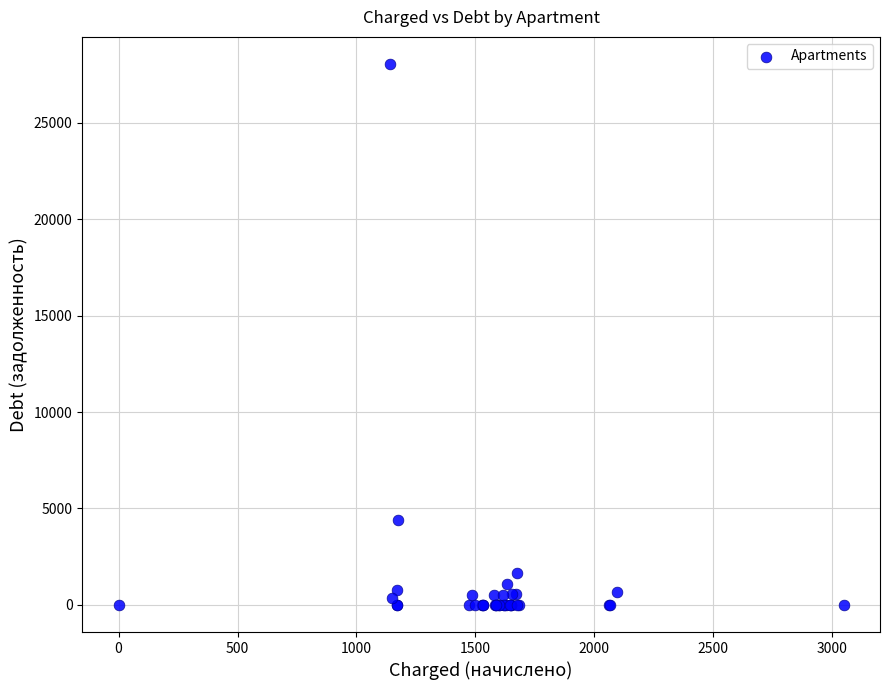

What Y value in the scatter plot is closest to 14018?

4402.3